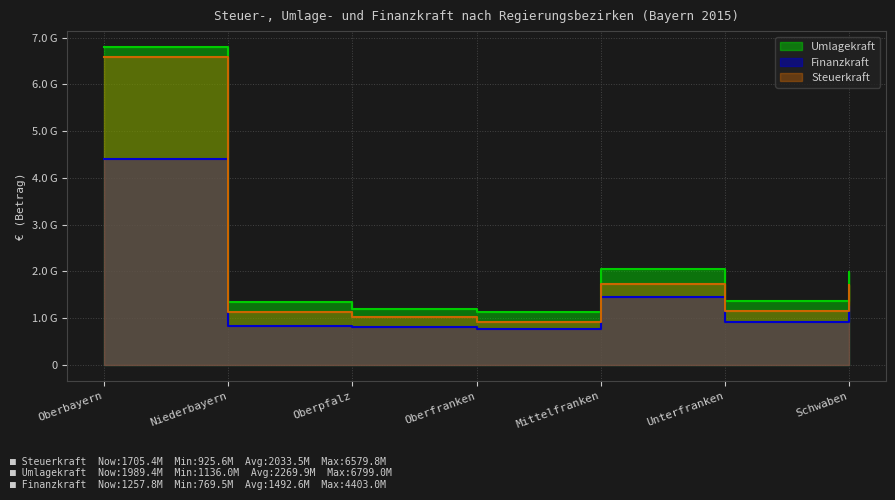

Which category has the highest value across all series?

Oberbayern